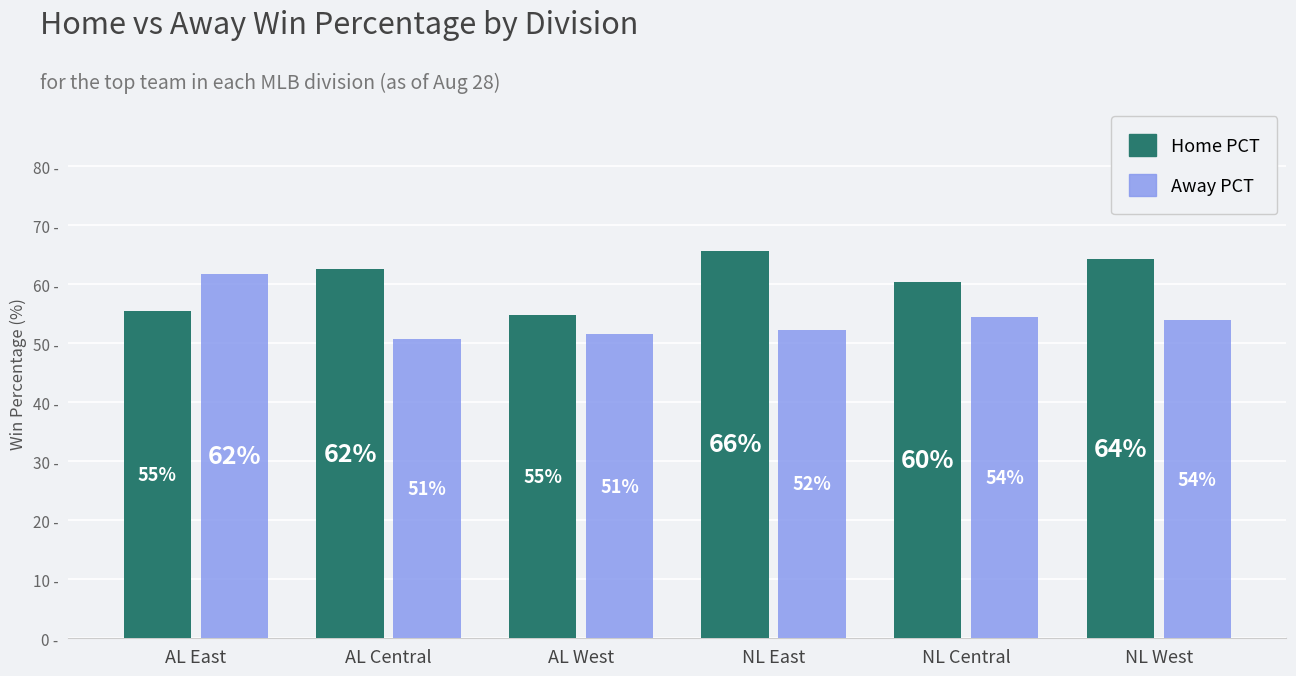

Rank the series by their average value, from lowest to highest.

Away PCT, Home PCT